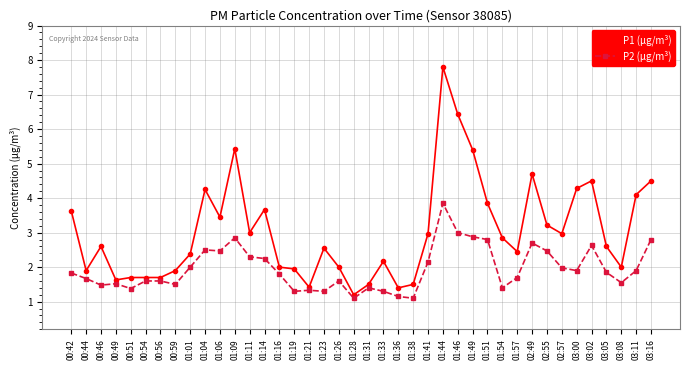

True or false: P2 (µg/m³) and P1 (µg/m³) intersect in this chart.

False